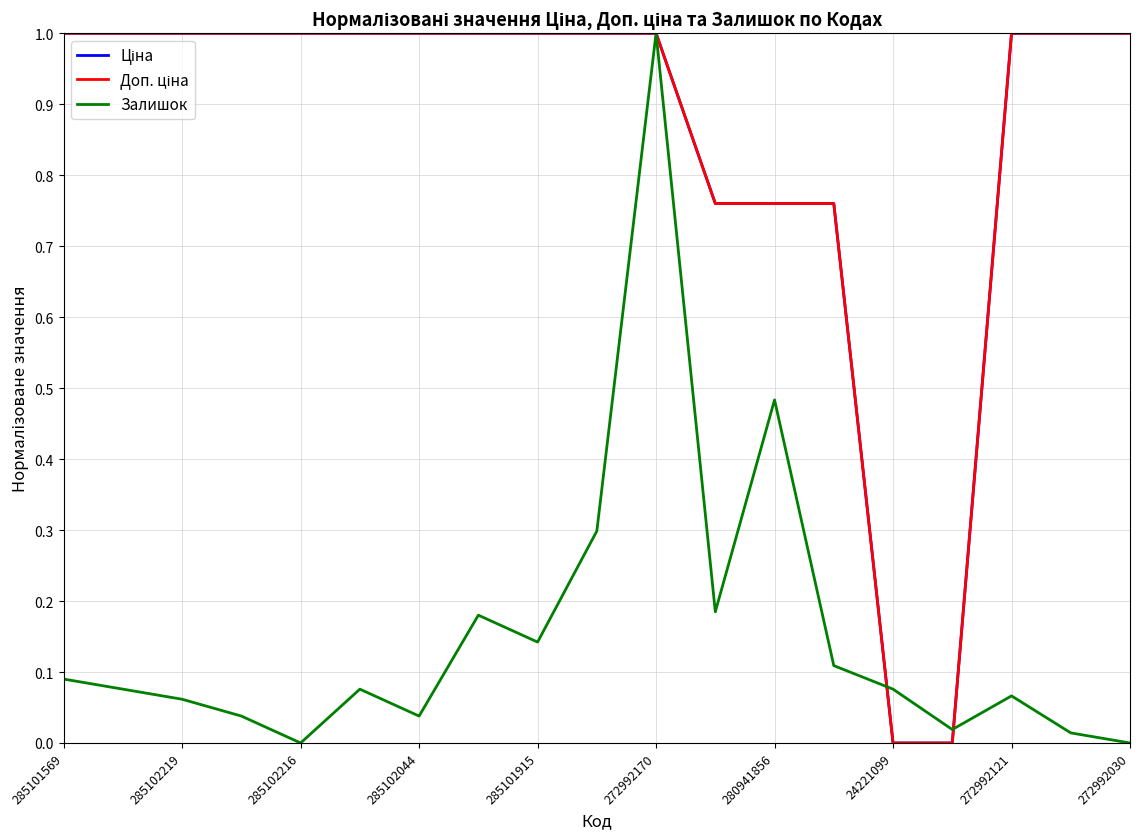

What is the highest value of the Залишок series?

1.0